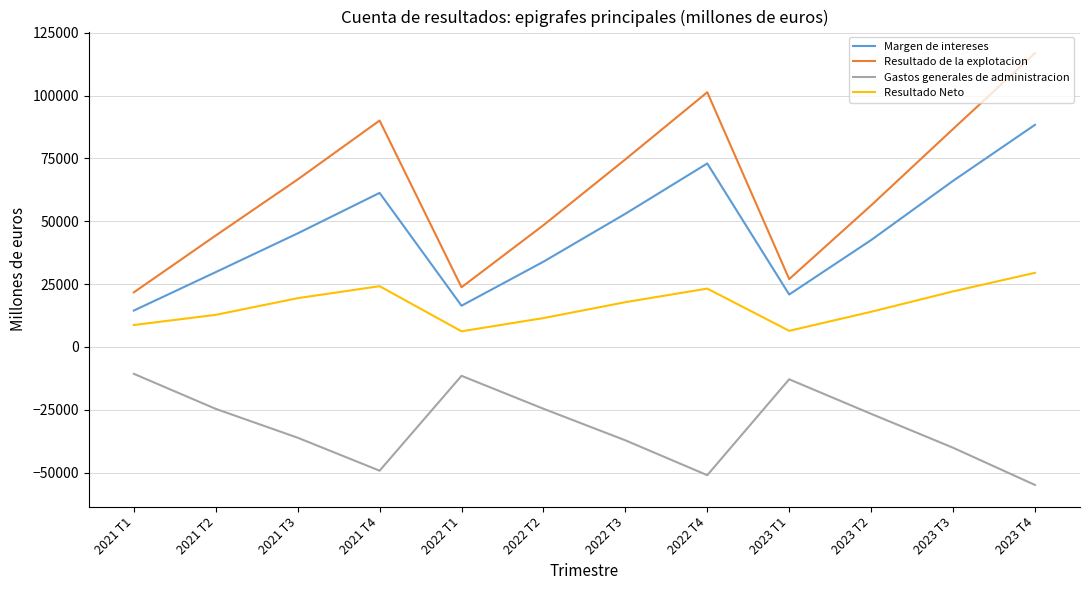

True or false: Resultado Neto and Gastos generales de administracion cross at least once.

False